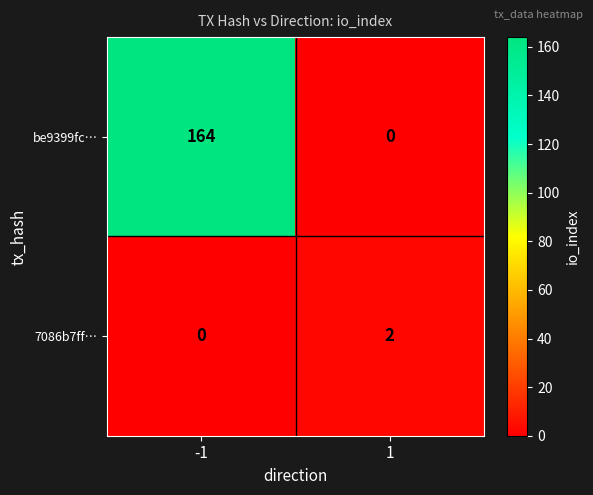

What is the sum of the be9399fc… values at -1 and 1?

164